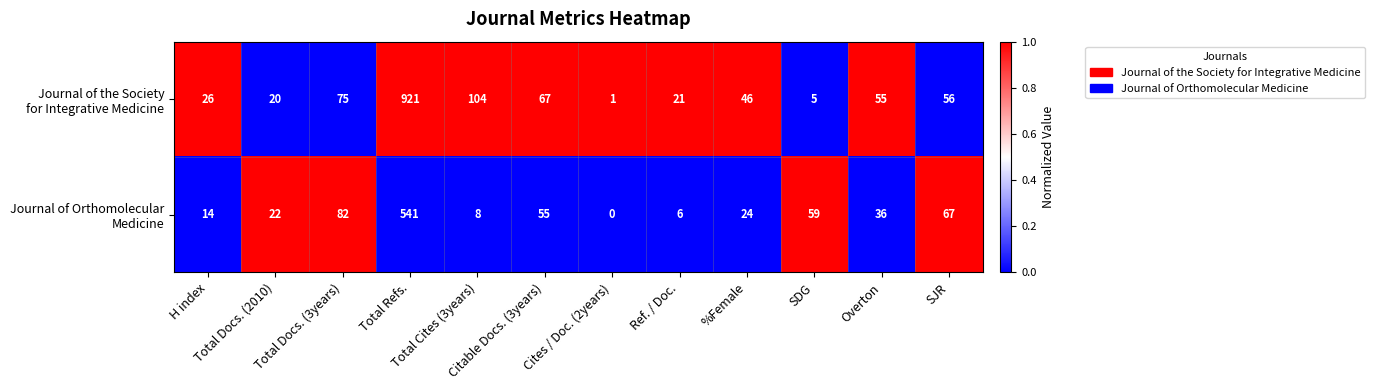

What is the greatest value displayed?

921